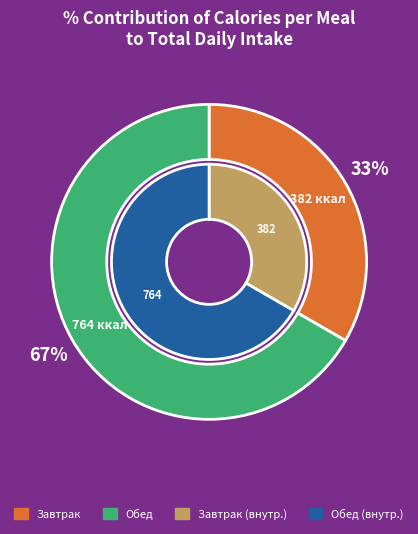

Which category accounts for the majority?

Обед